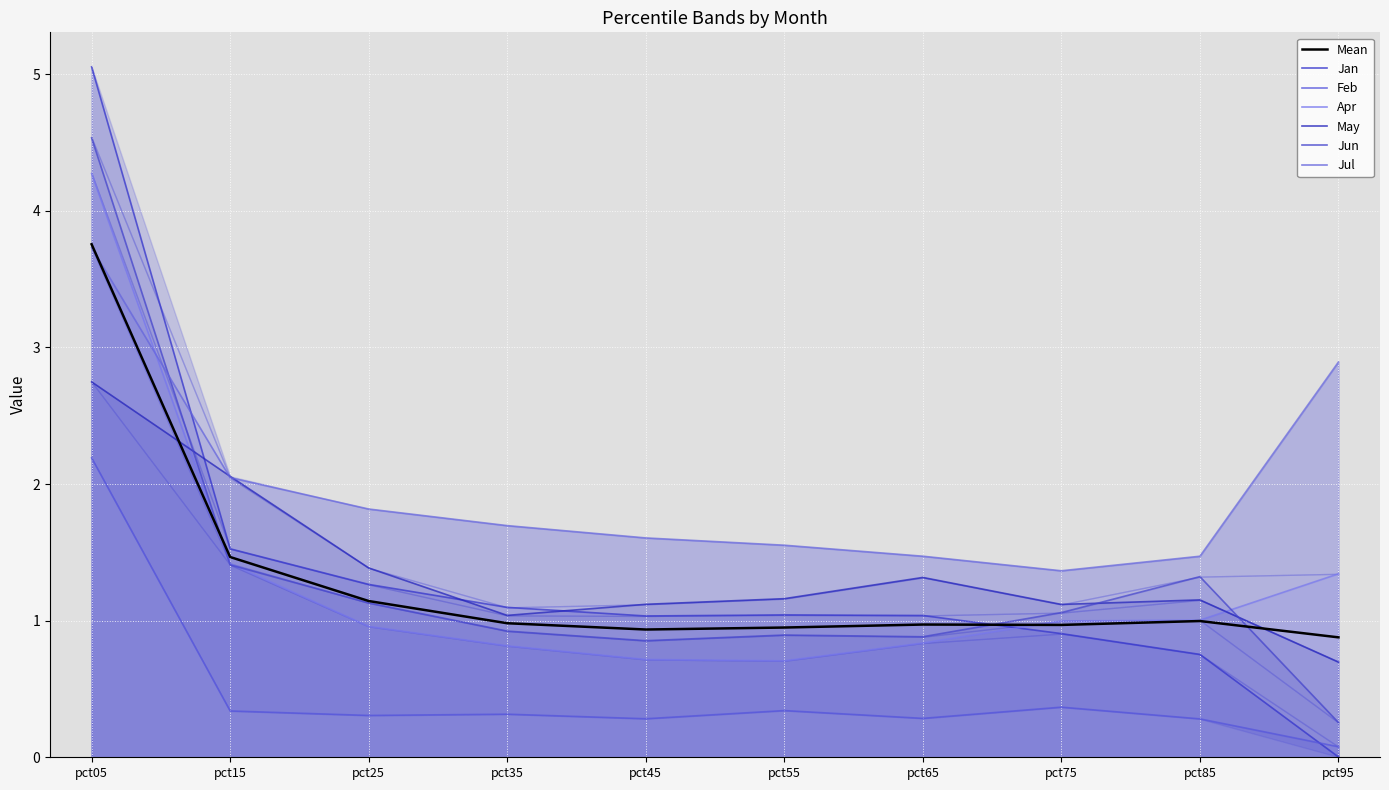

Between pct25 and pct95, which is larger?

pct25